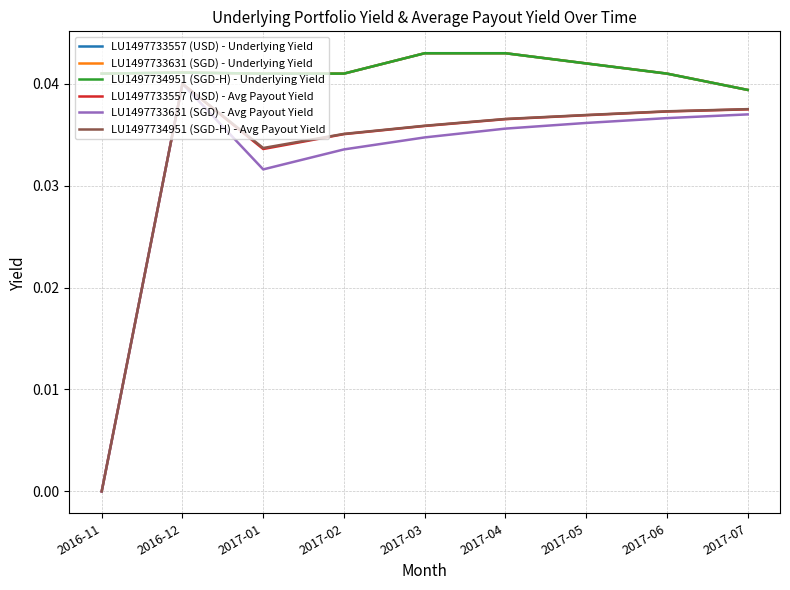

What is the label of the 6th point from the right?

2017-02